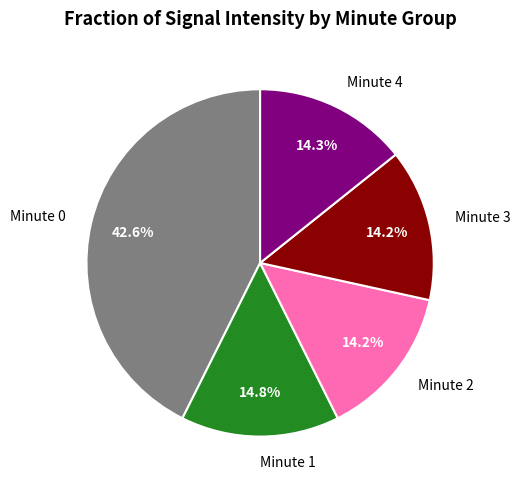

Count the number of slices in the pie.

5